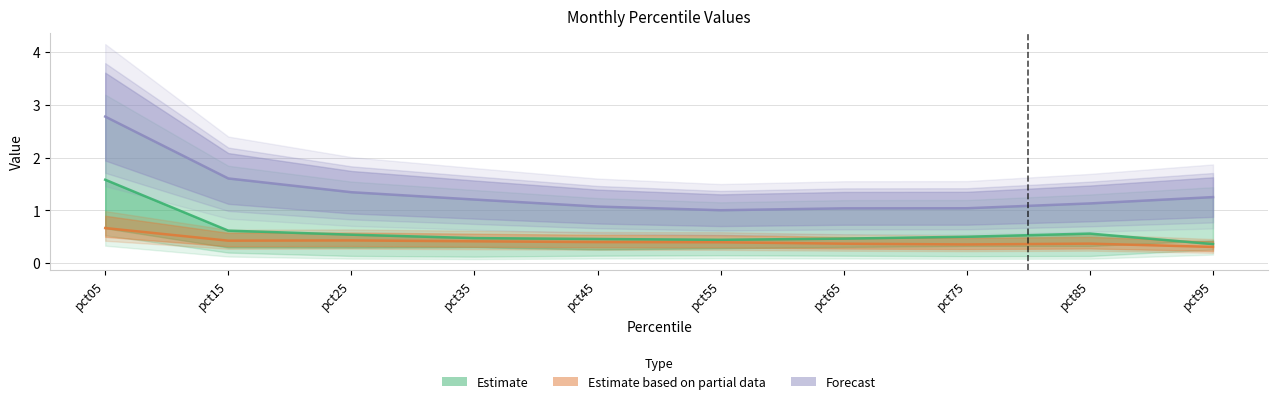

What is the value of the Estimate based on partial data point at the 9th from the left?

0.4